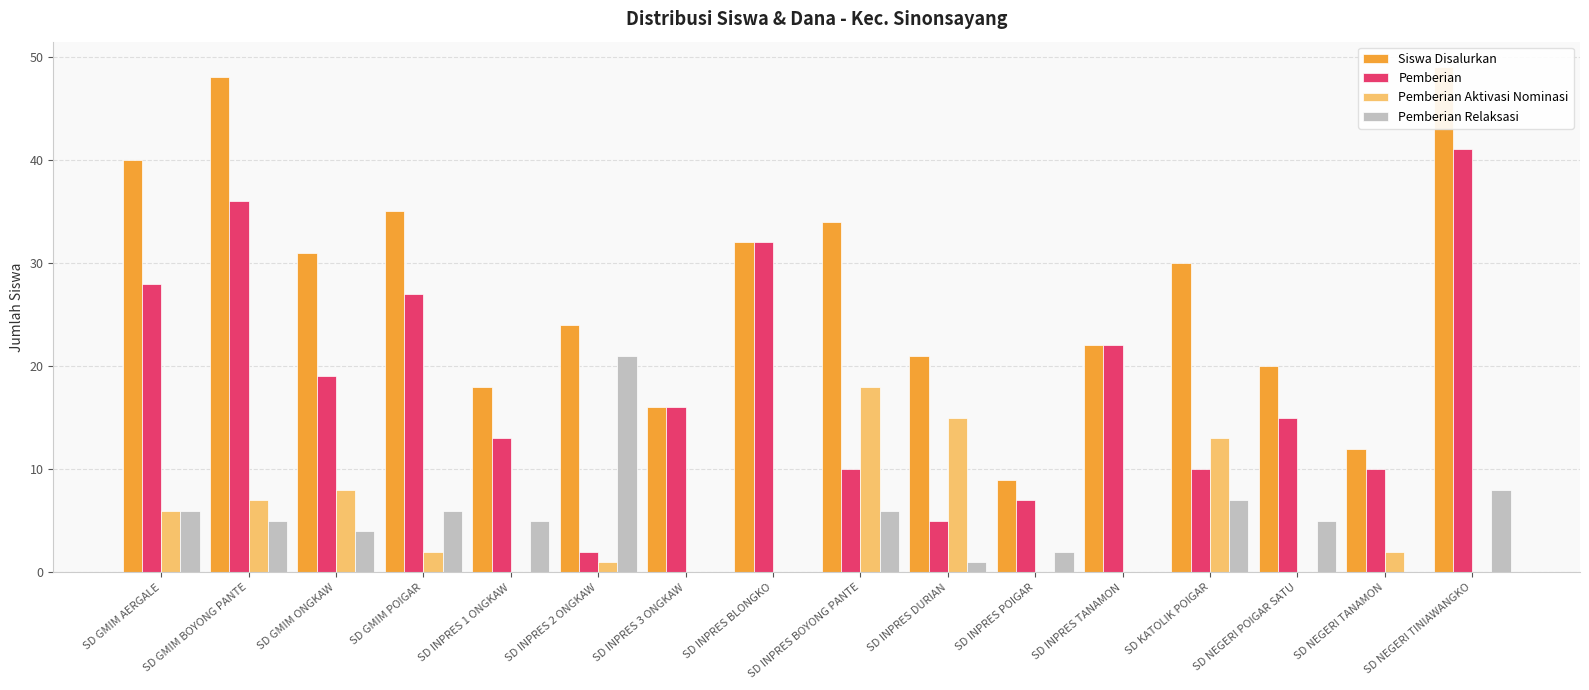

What is the label of the 13th bar from the right?

SD GMIM POIGAR